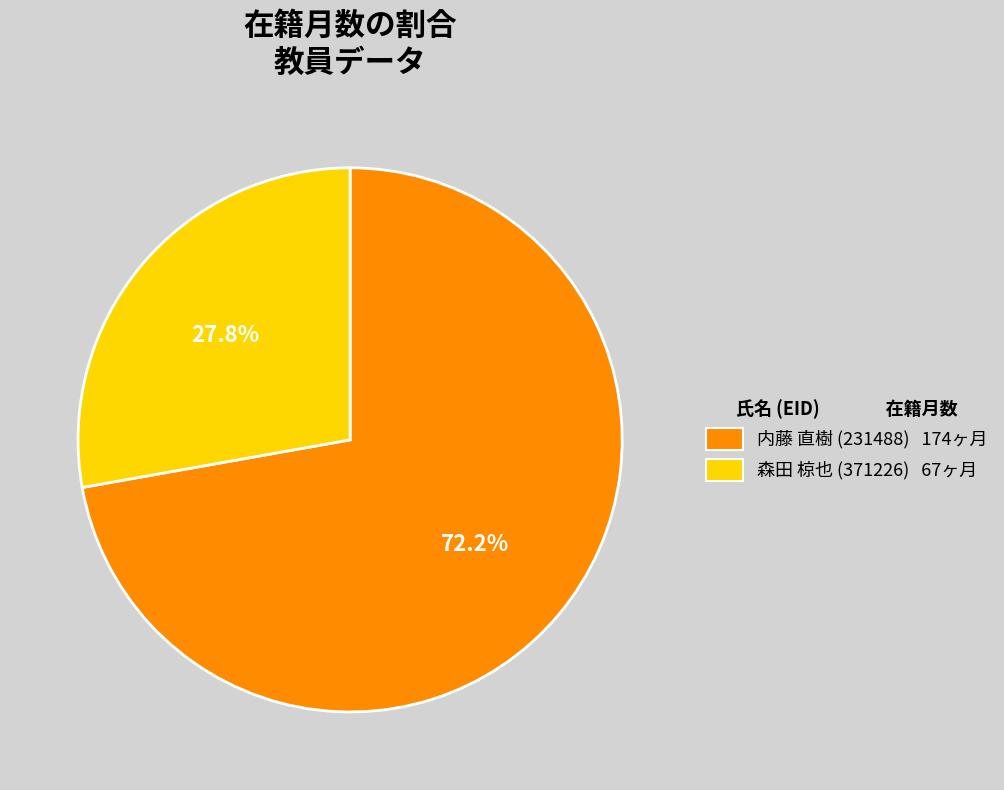

To the nearest percent, what is the average slice percentage?

50%